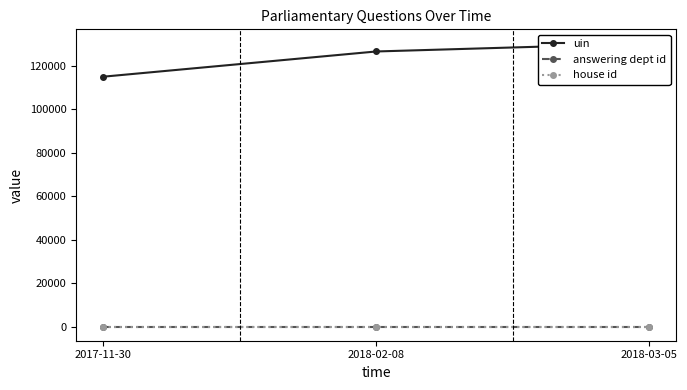

What is the greatest value displayed?

130385